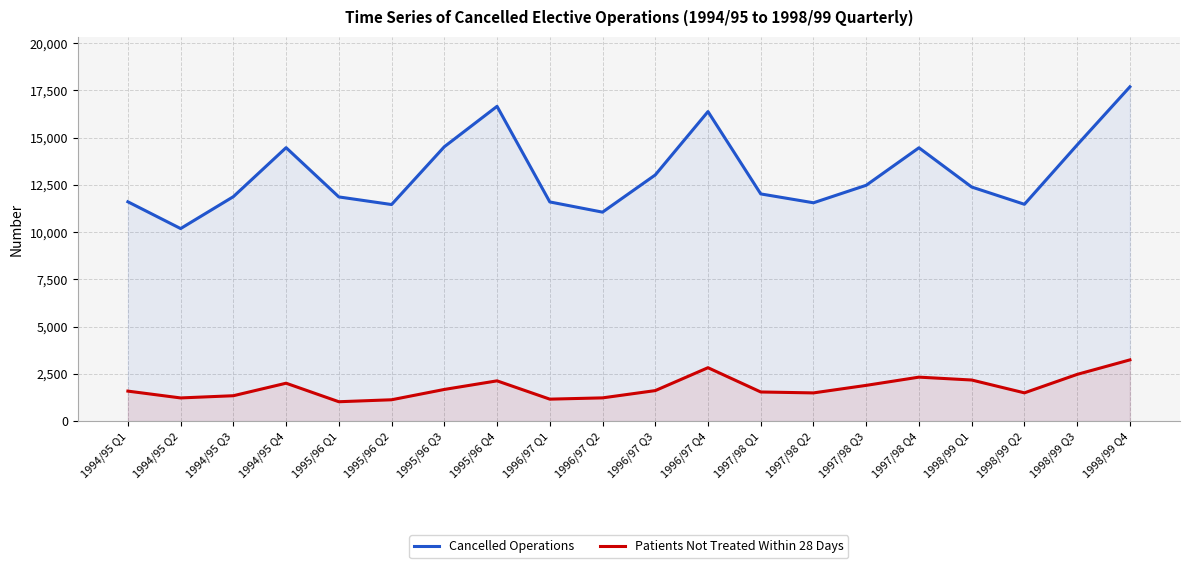

Rank the series by their maximum value, from lowest to highest.

Patients Not Treated Within 28 Days, Cancelled Operations